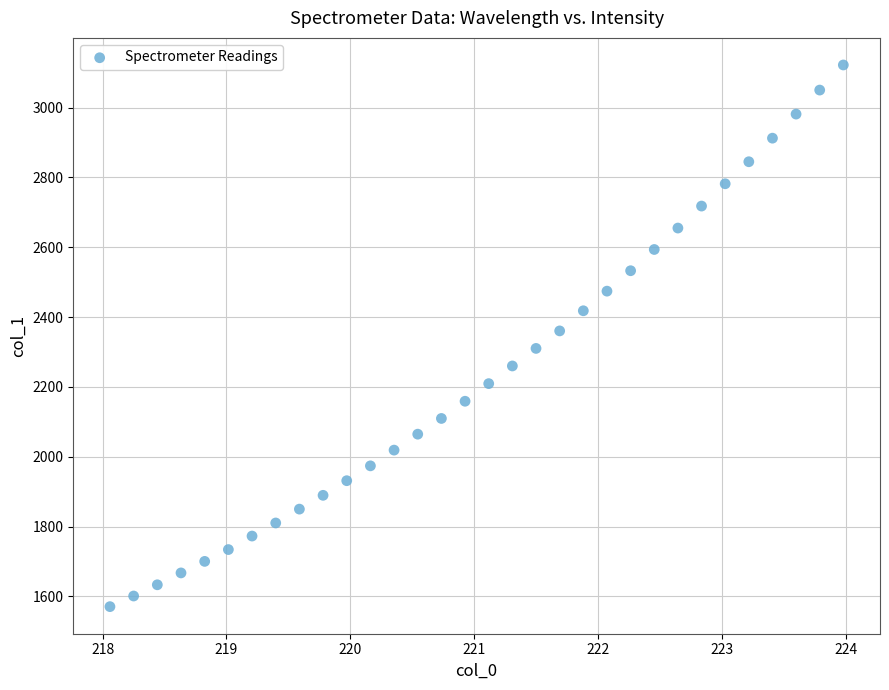

What is the range of X values (max minus min)?

5.9